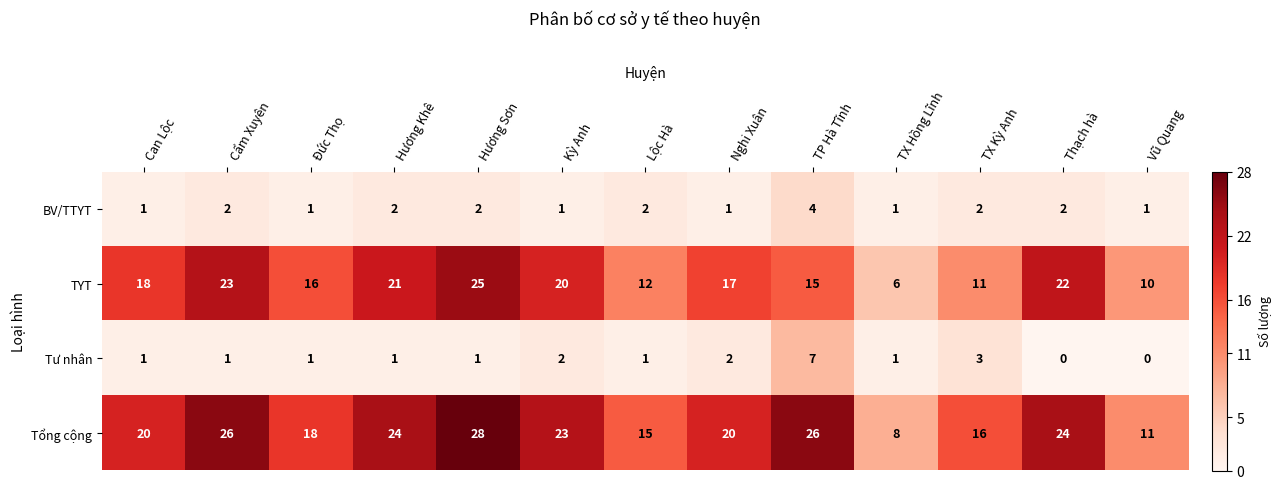

True or false: BV/TTYT has a value of 2 at Lộc Hà.

True